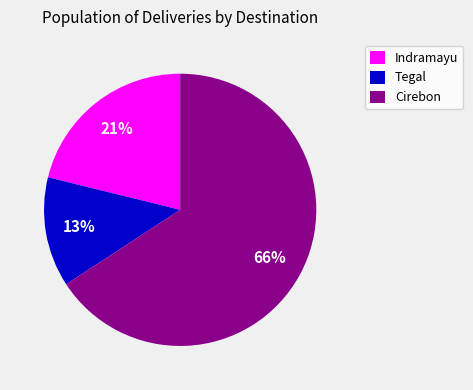

Approximately how many times larger is the value at Tegal compared to Indramayu?

0.6